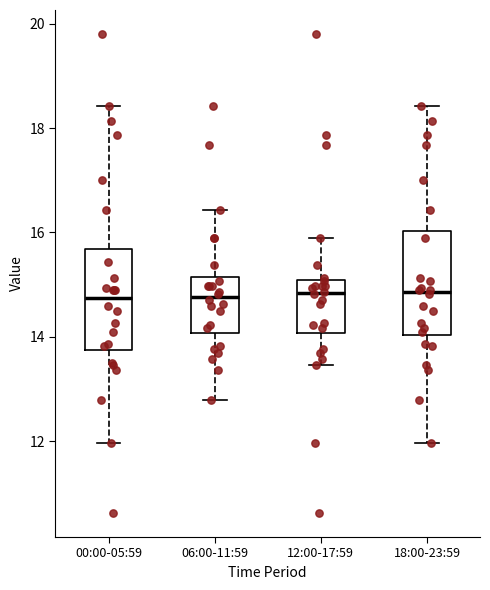

Reading left to right, transcribe this box plot: for each box, give where its median line is, the range the box spans, and where its two whiskers end, as read against the y-axis. The values are not printed on the chart, so give them approximately, as read against the axis.

00:00-05:59: median 14.8, box 13.8 to 15.6, whiskers 12.0 to 18.4
06:00-11:59: median 14.8, box 14.0 to 15.2, whiskers 12.8 to 16.4
12:00-17:59: median 14.8, box 14.0 to 15.0, whiskers 13.4 to 16.0
18:00-23:59: median 14.8, box 14.0 to 16.0, whiskers 12.0 to 18.4